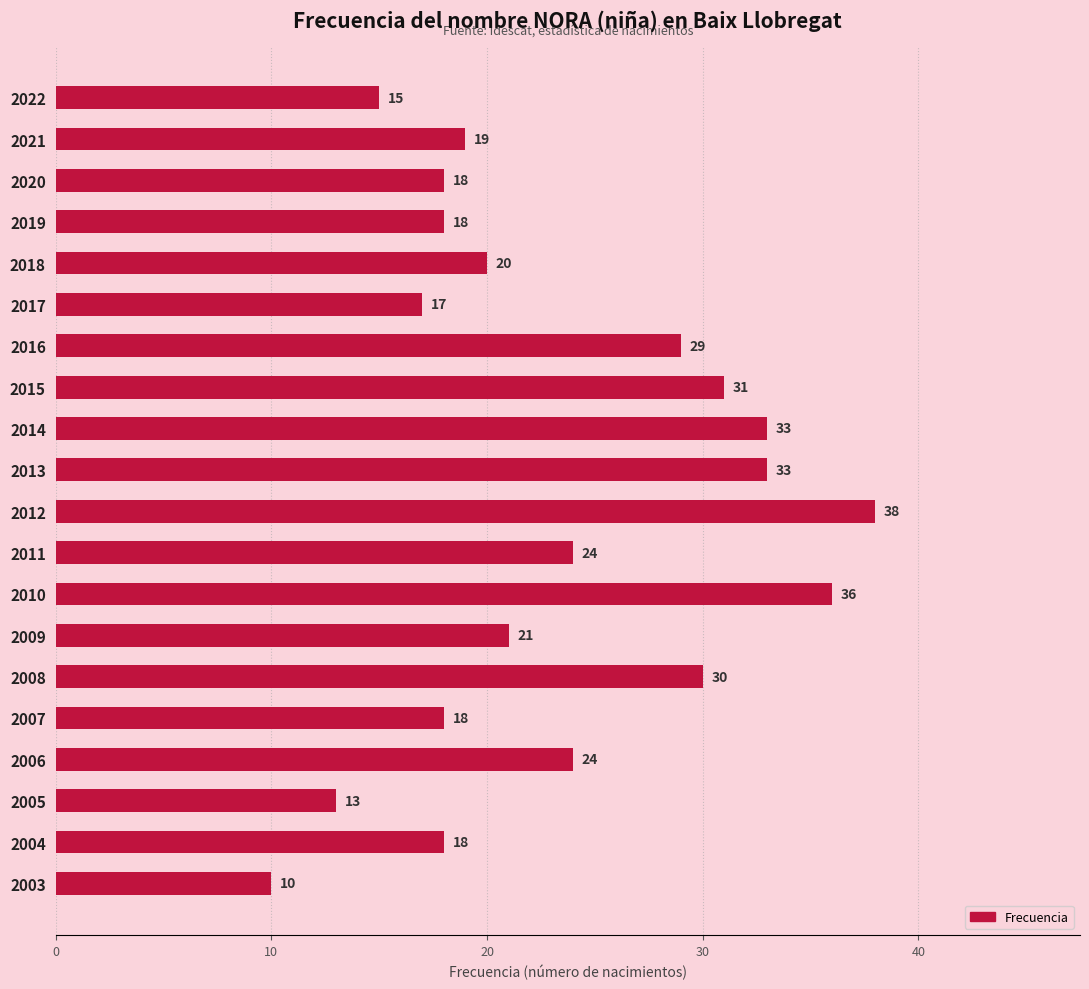

How many bars are there in total?

20